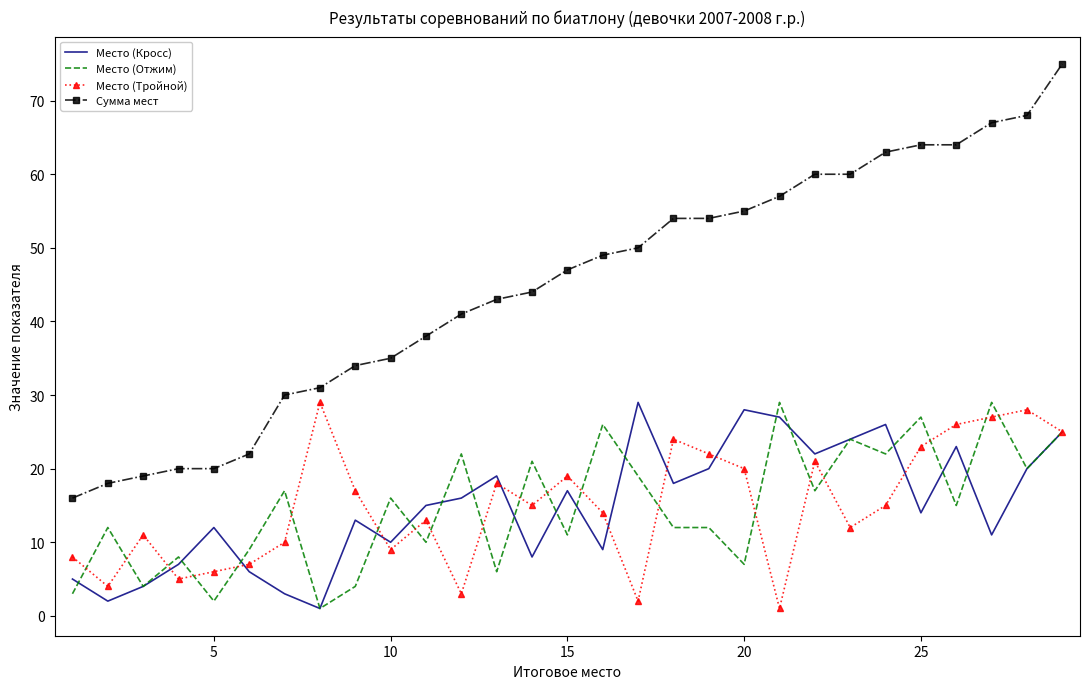

True or false: Место (Кросс) and Сумма мест intersect in this chart.

False